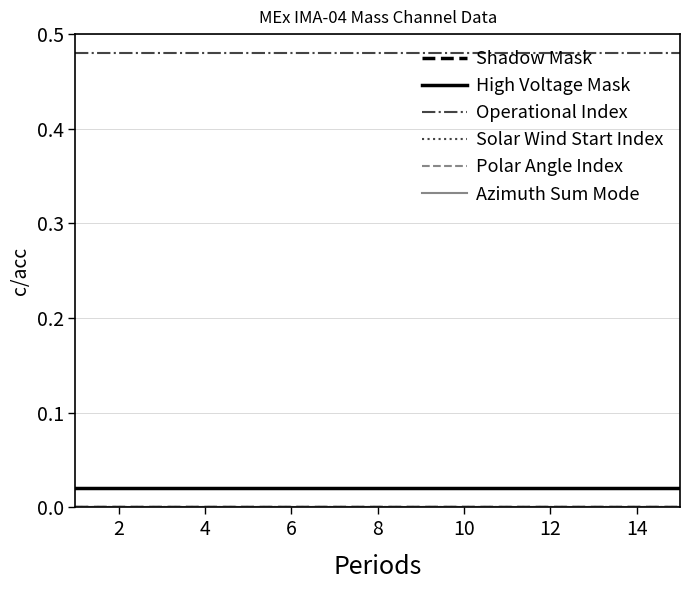

Does the chart display data point markers on the line(s)?

No